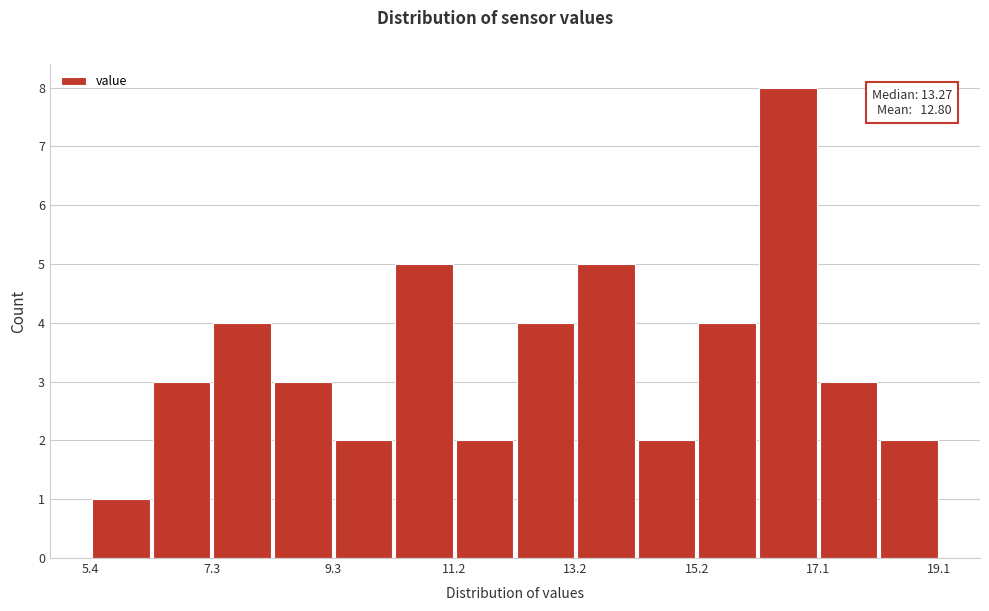

Which range on the x-axis has the tallest bar?

16.2 to 17.2